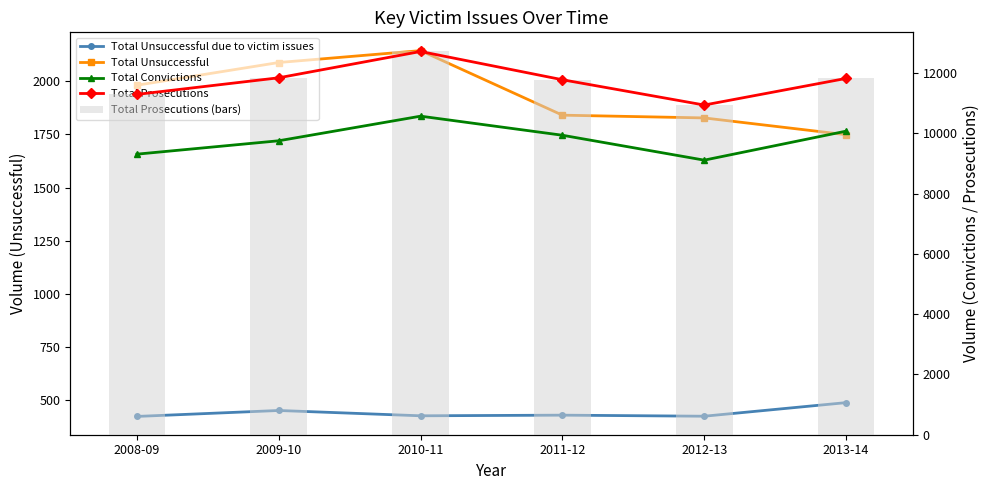

What is the difference between the highest and lowest values at 2009-10?

11389